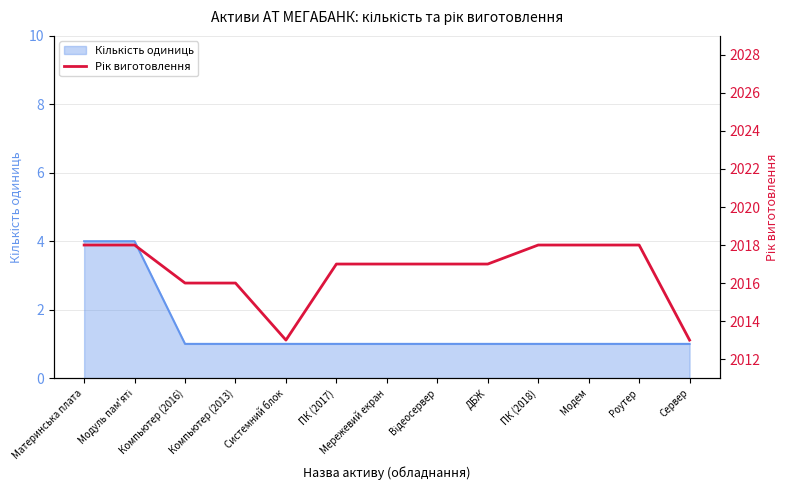

Reading left to right, what are all the values shown in this chart?

2018	2018	2016	2016	2013	2017	2017	2017	2017	2018	2018	2018	2013